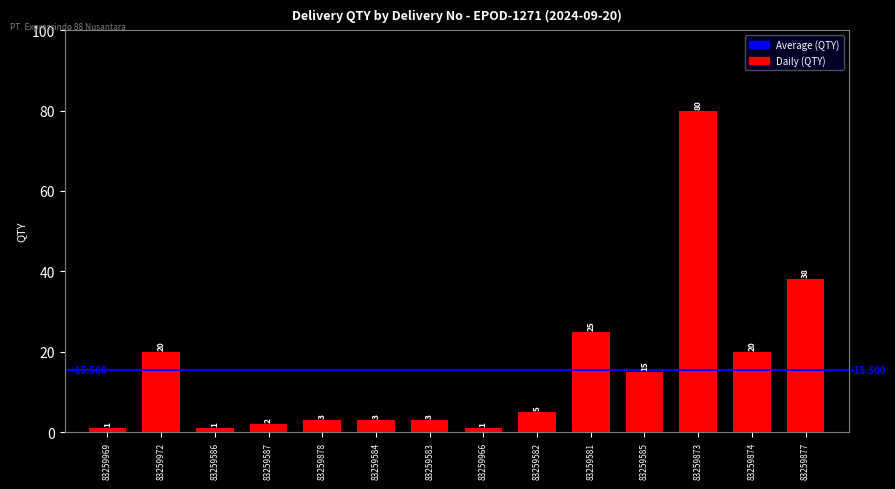

What is the sum of the values at 83259587 and 83259581?

27